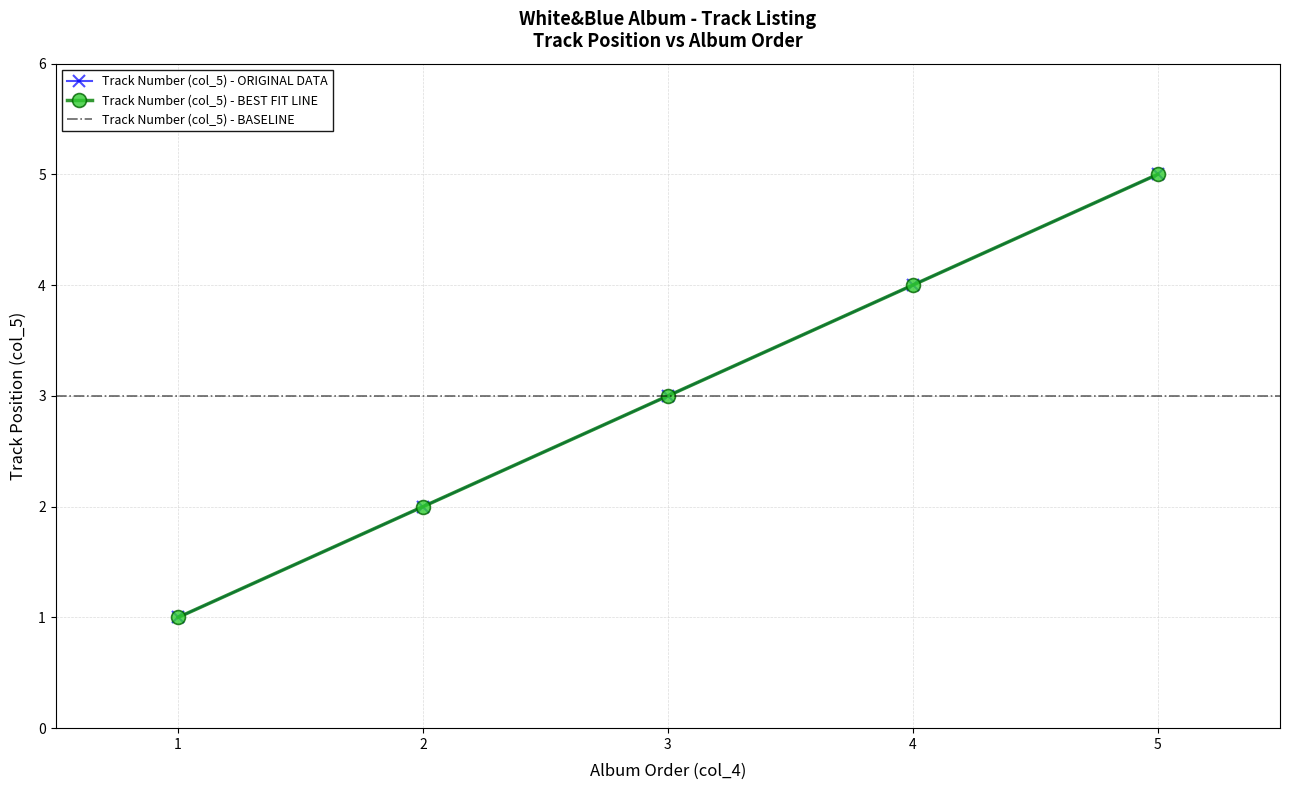

How many values are between 2 and 4?

3